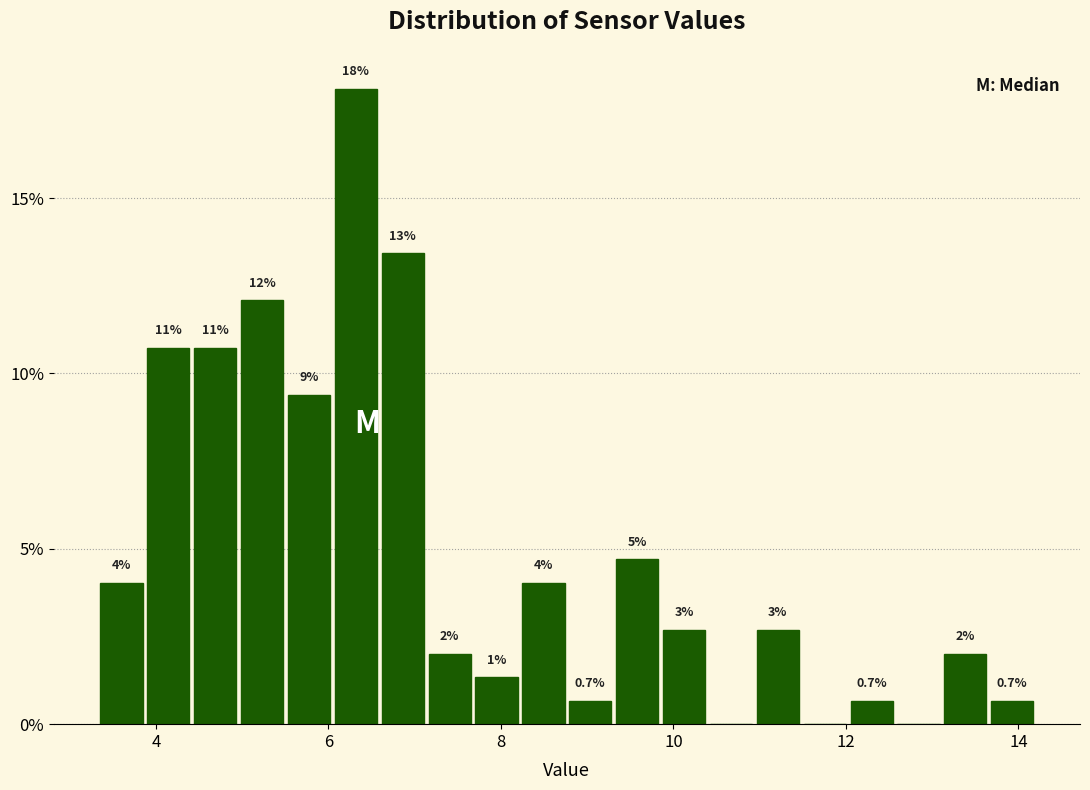

Read against the x-axis, roughly where is the centre of the tallest bar?

6.4